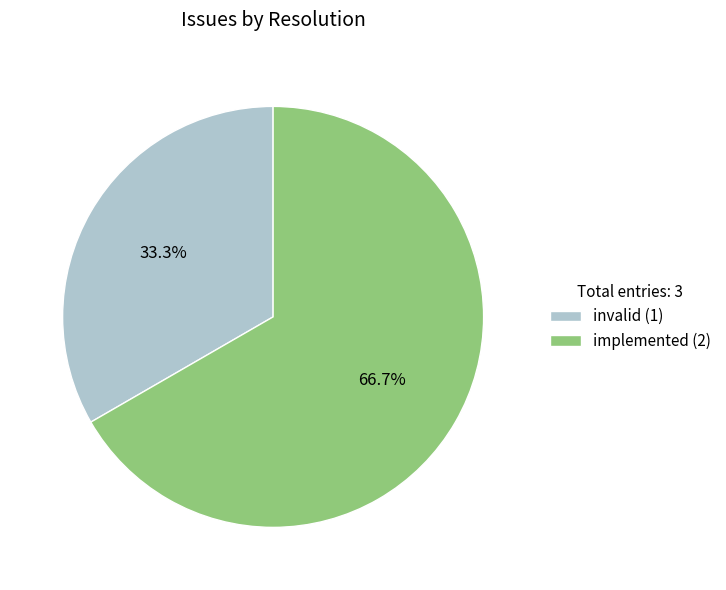

Approximately how many times larger is the value at invalid compared to implemented?

0.5